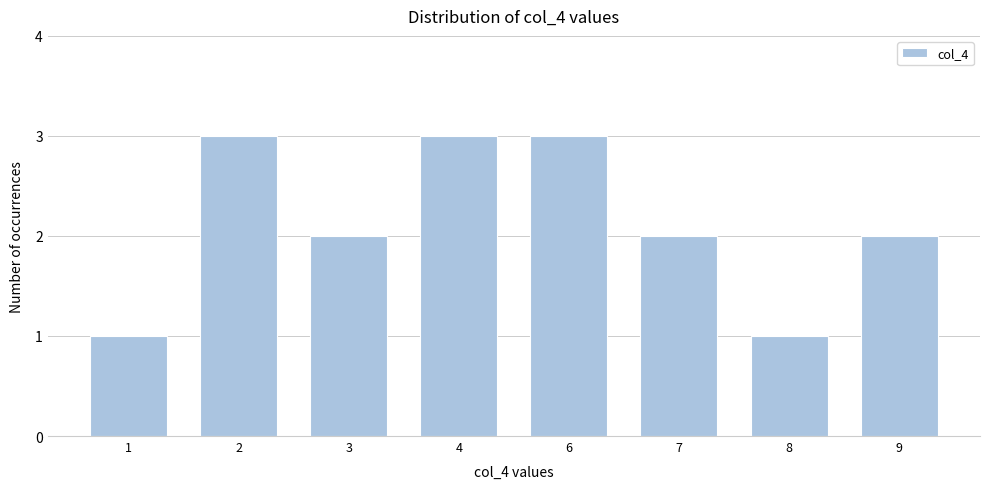

Reading right to left, what are all the values shown in this chart?

2	1	2	3	3	2	3	1